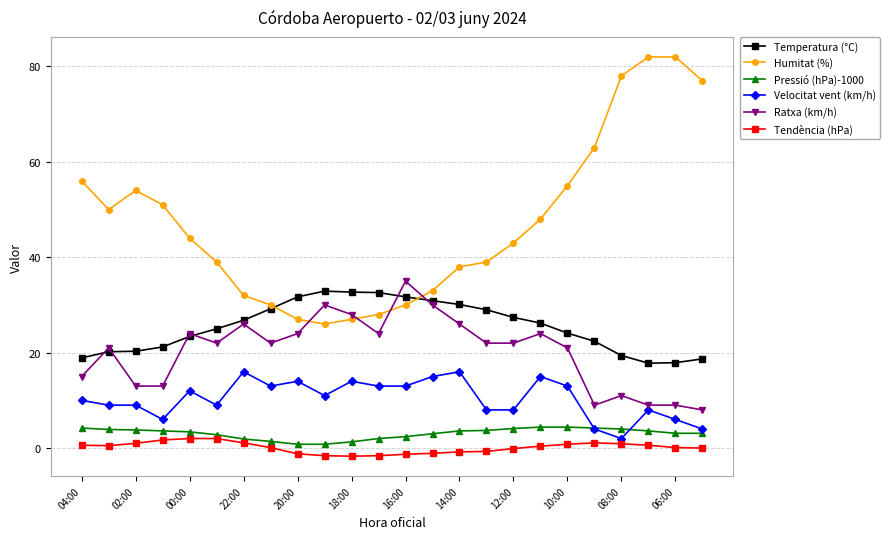

Which series has the largest range (max minus min)?

Humitat (%)